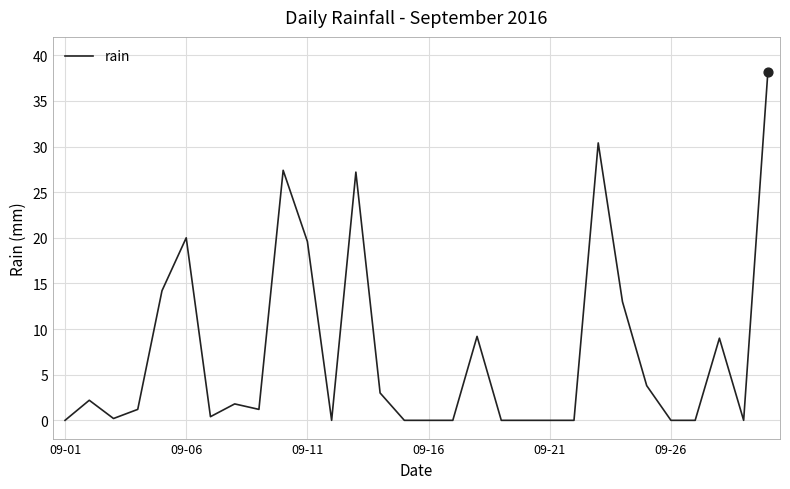

Does the chart have visible grid lines?

Yes